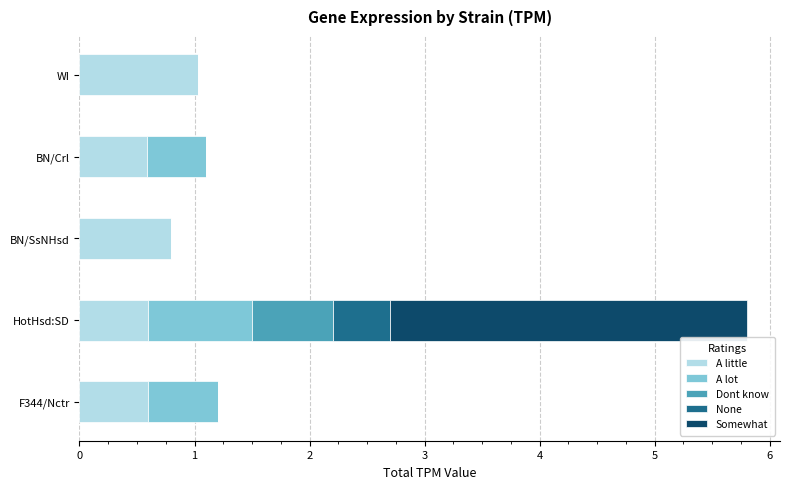

The value of A little at WI is 1.0. True or false?

True